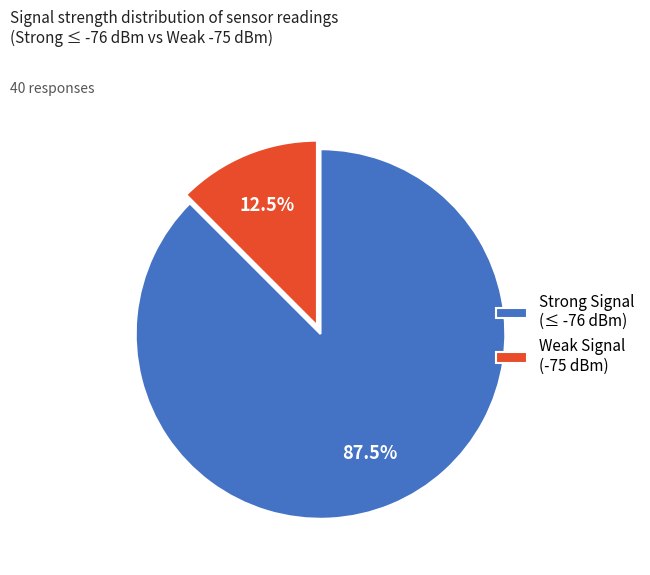

Between Strong Signal (≤ -76 dBm) and Weak Signal (-75 dBm), which is larger?

Strong Signal (≤ -76 dBm)